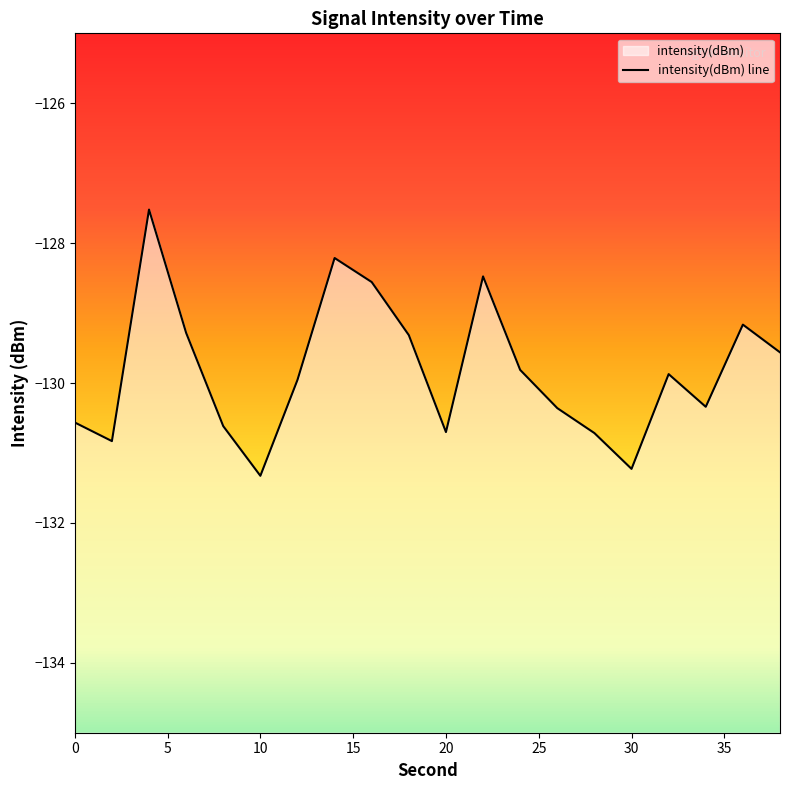

How many values exceed -129?

4